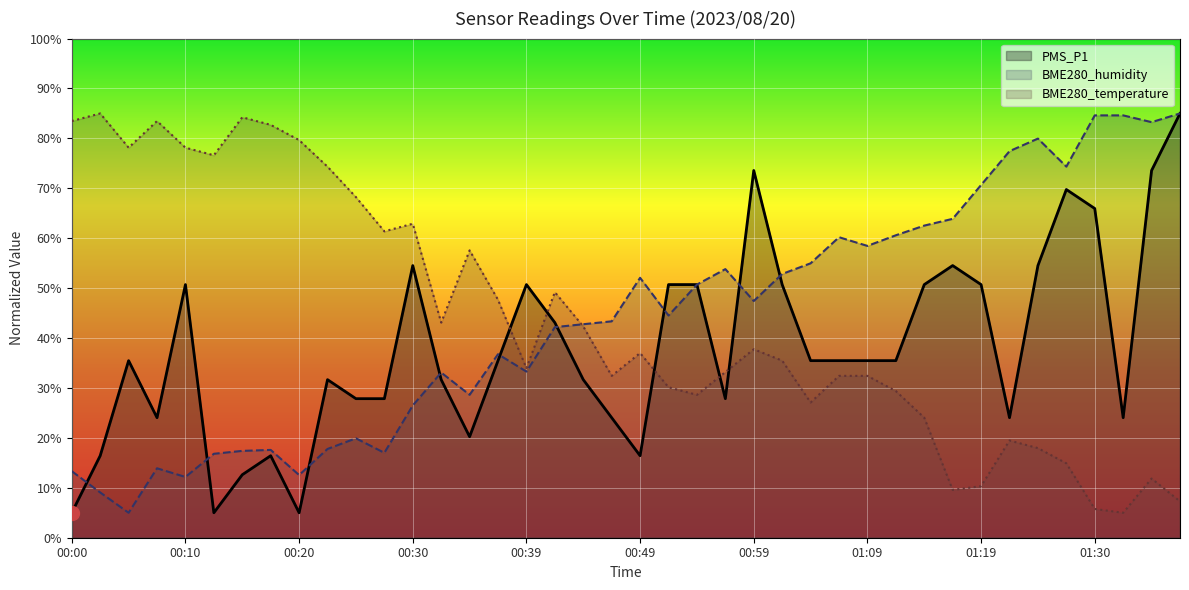

Which series has the widest spread of values?

PMS_P1